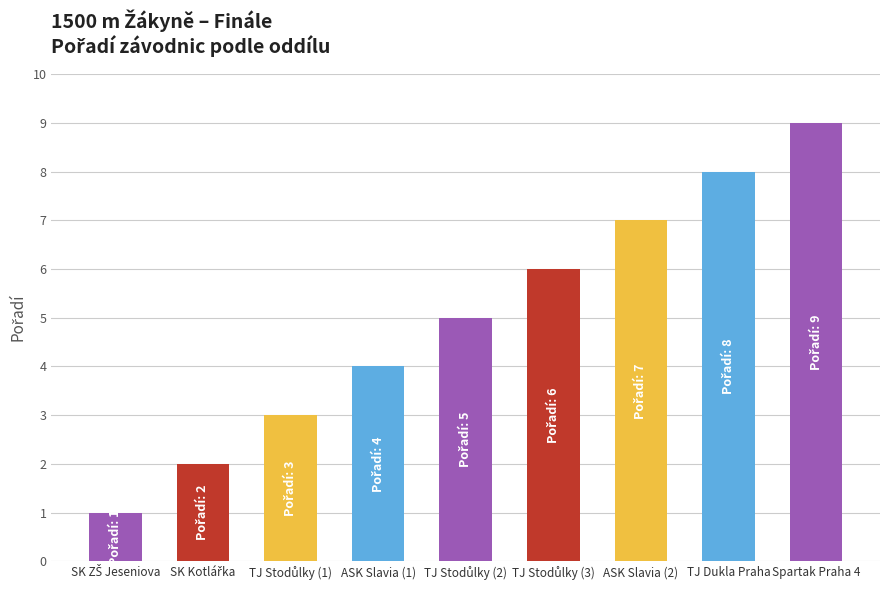

Is it true that the value at Spartak Praha 4 is 9?

True